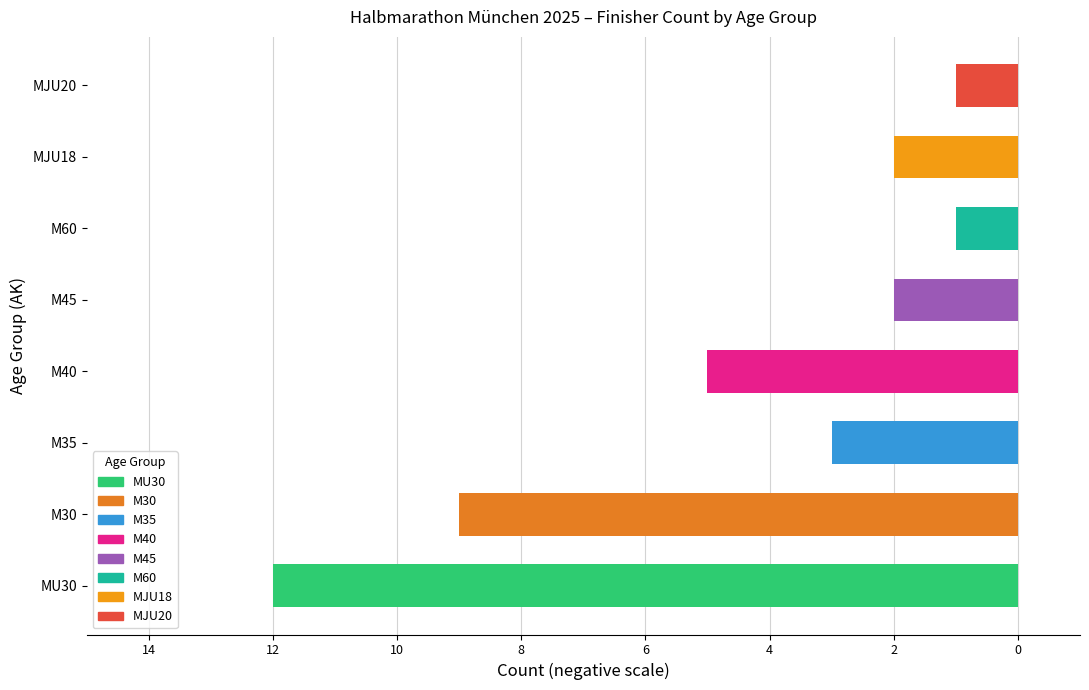

Where does the data first go above -2?

M60